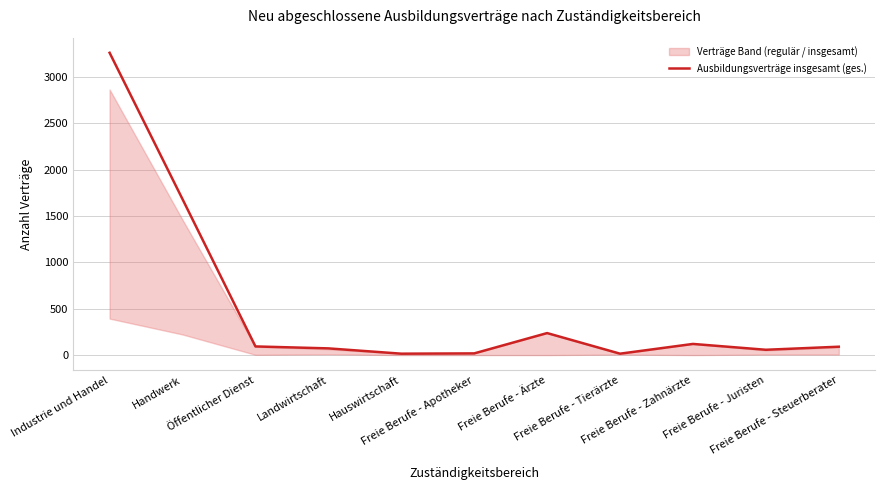

How many points are higher than both their immediate neighbors (excluding endpoints)?

2